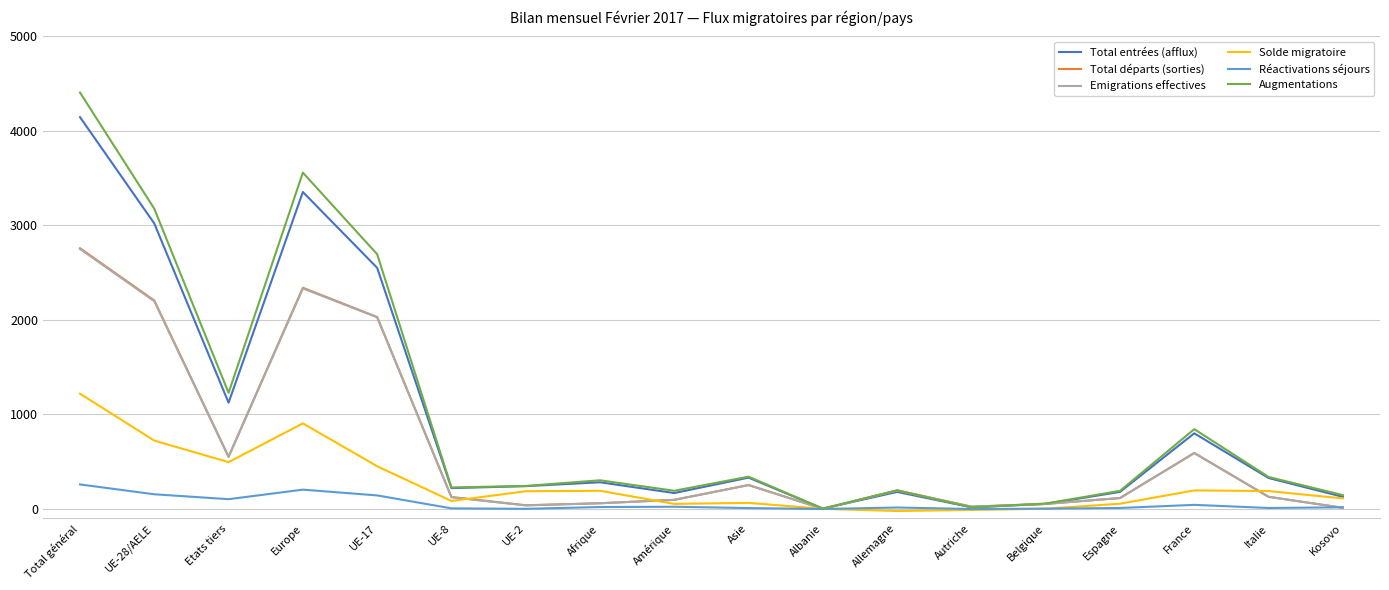

How many lines are shown in the chart?

6